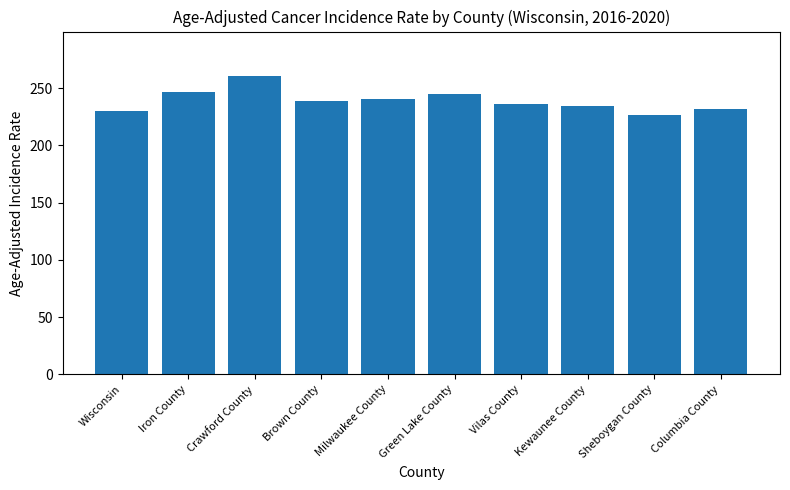

Count the number of values greater than 239.

5